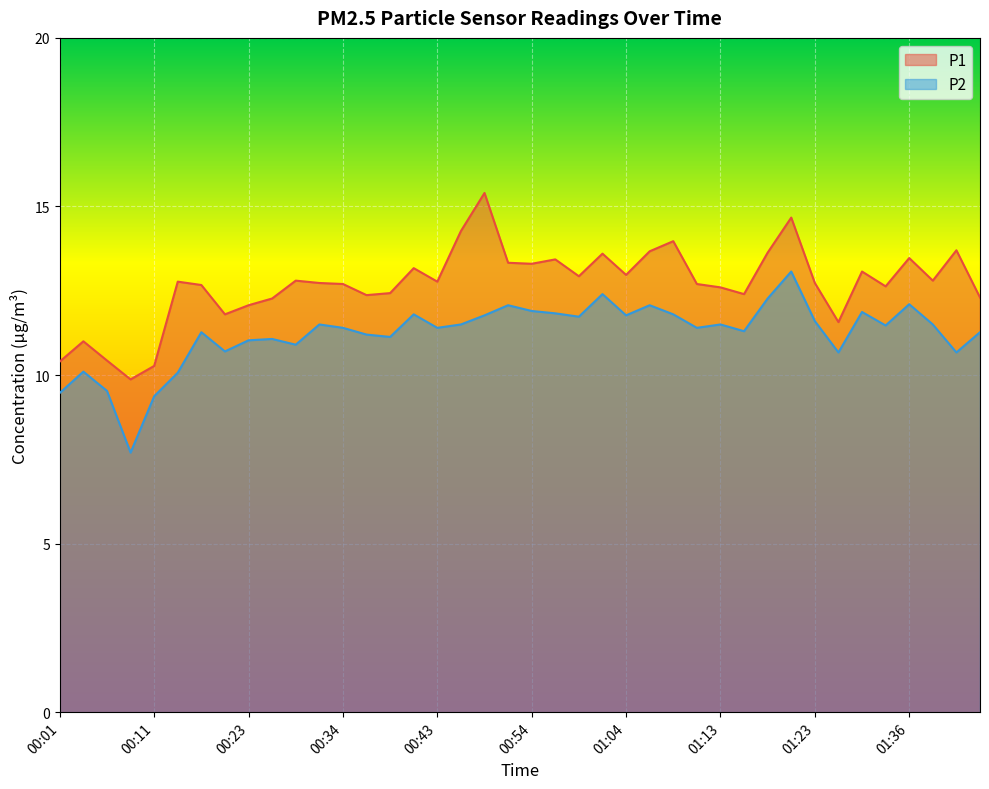

True or false: P1 has a value of 3.5 at 00:46.

False